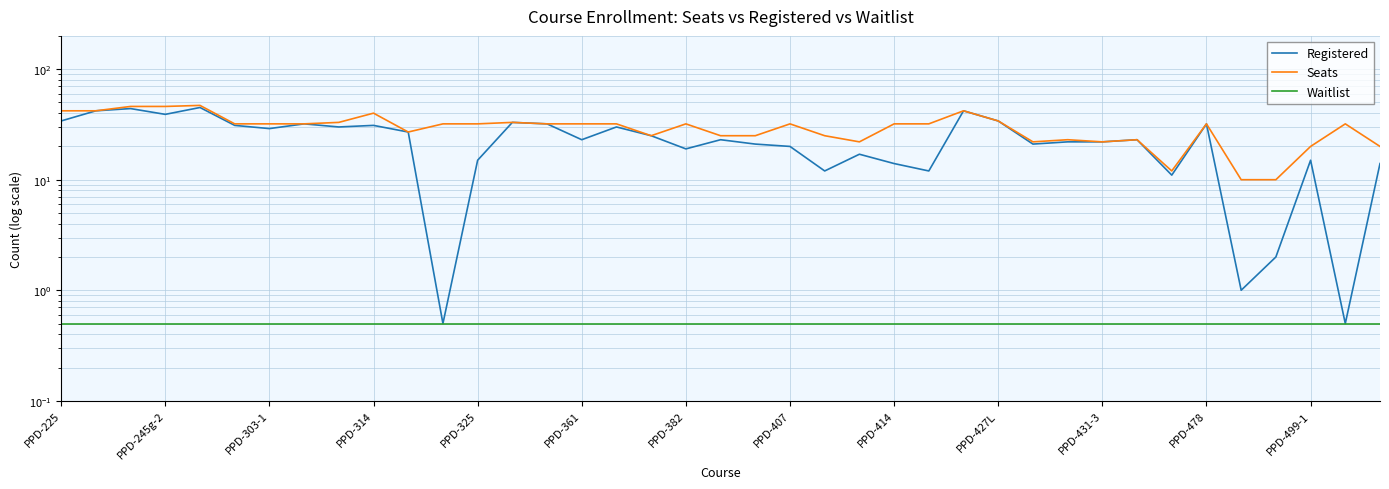

How many lines are shown in the chart?

3